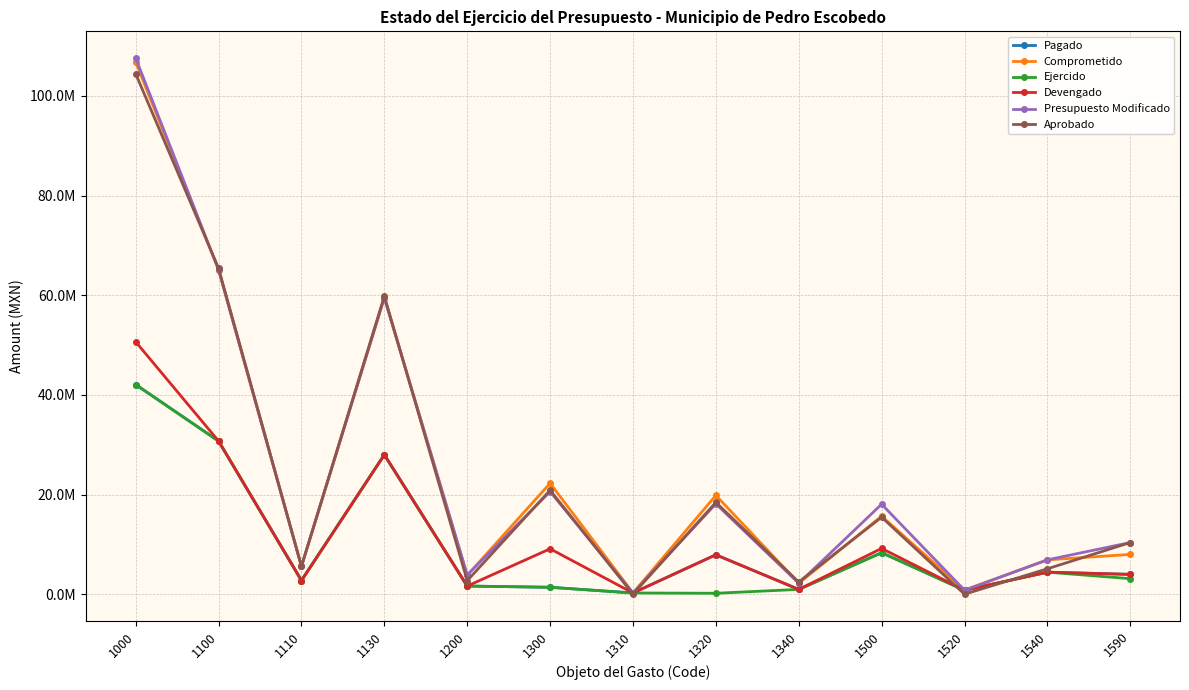

What is the total value across all series at 1340?

9701012.8